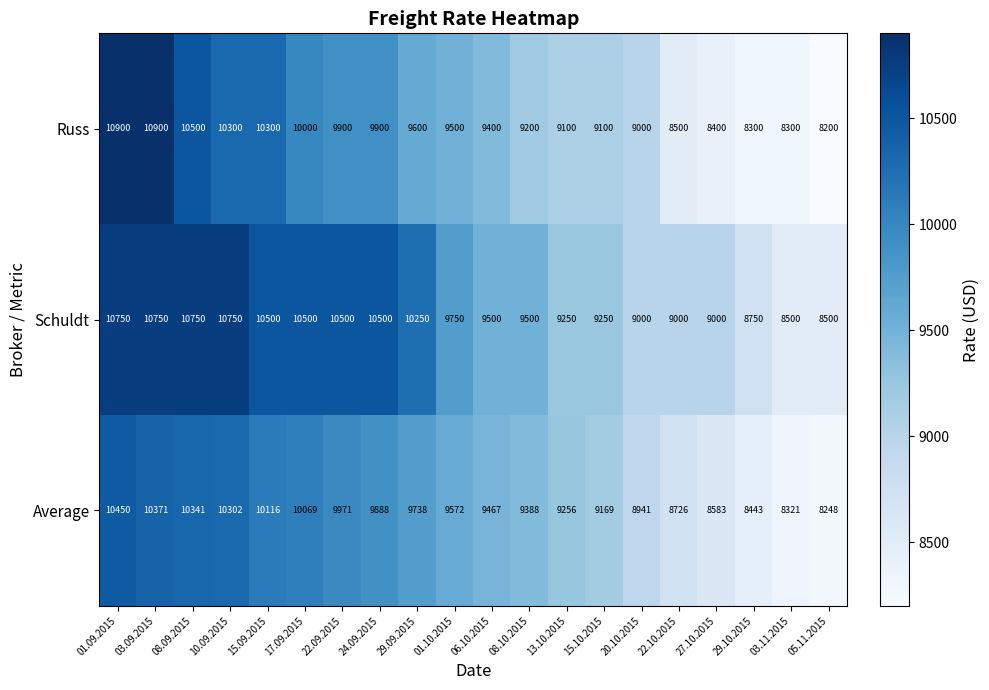

At which label does Average first exceed 9572?

01.09.2015